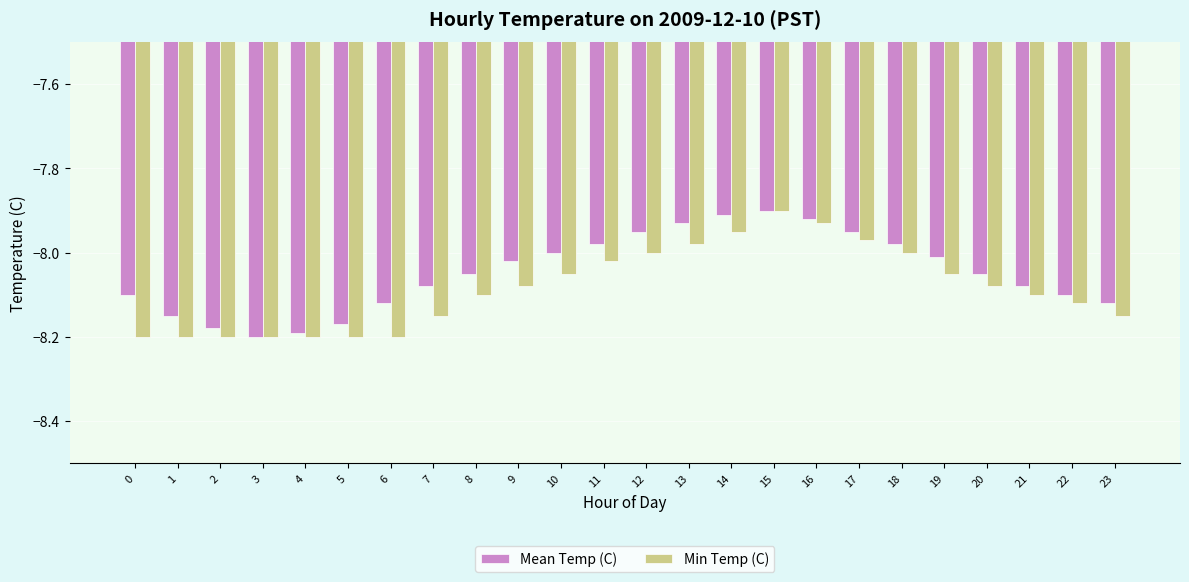

Rank the series at 8 from lowest to highest value.

Min Temp (C), Mean Temp (C)